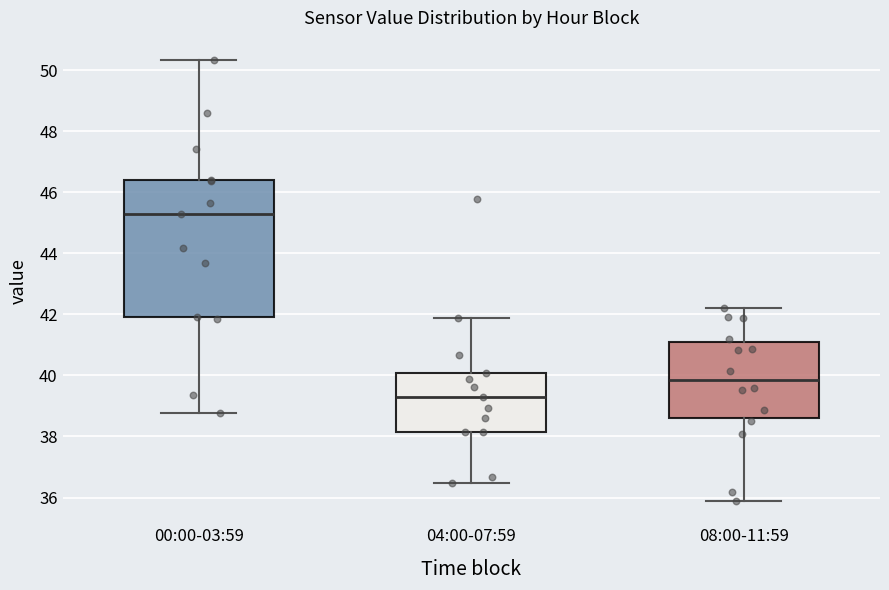

Where does the upper whisker of the box for 08:00-11:59 end on the y-axis? The values are not printed on the chart, so give them approximately, as read against the axis.

42.2